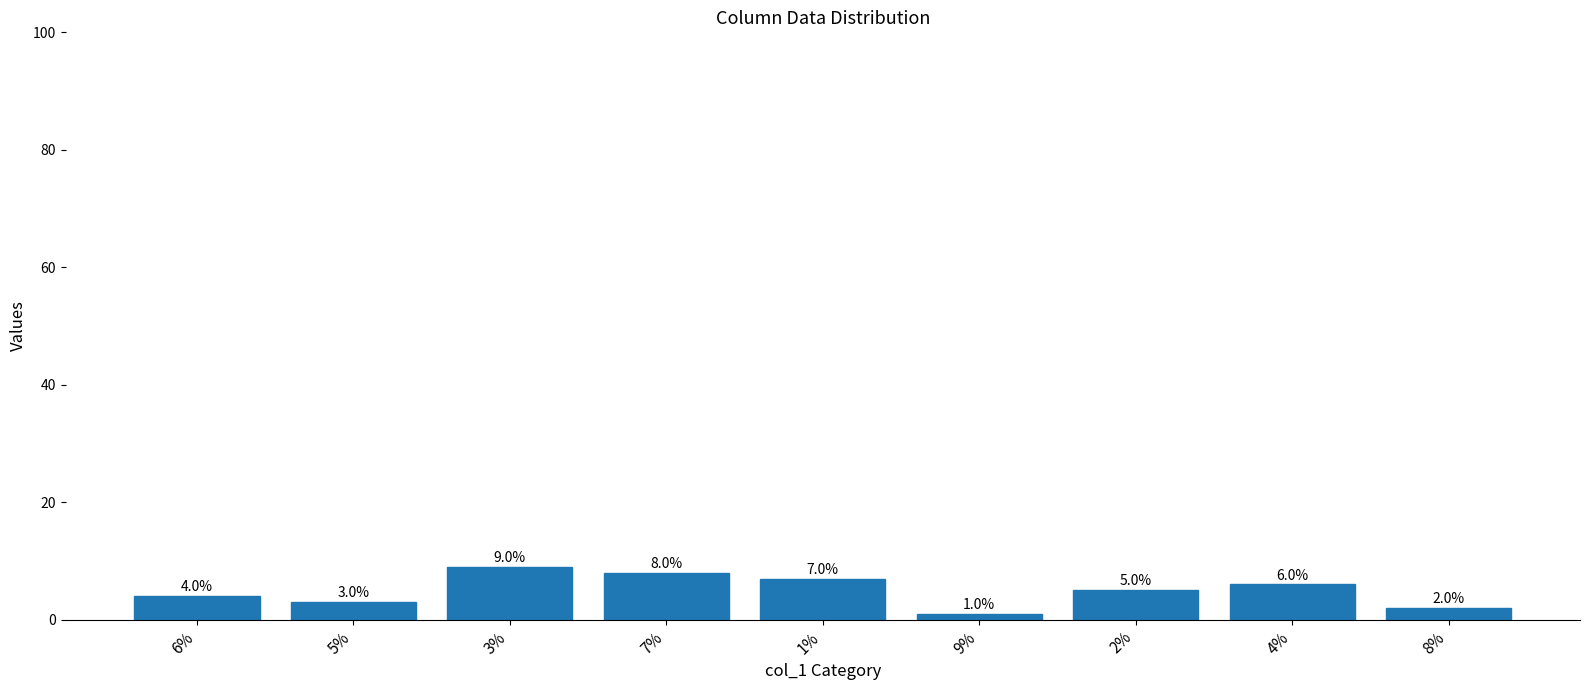

Which has a higher value, 1% or 6%?

1%